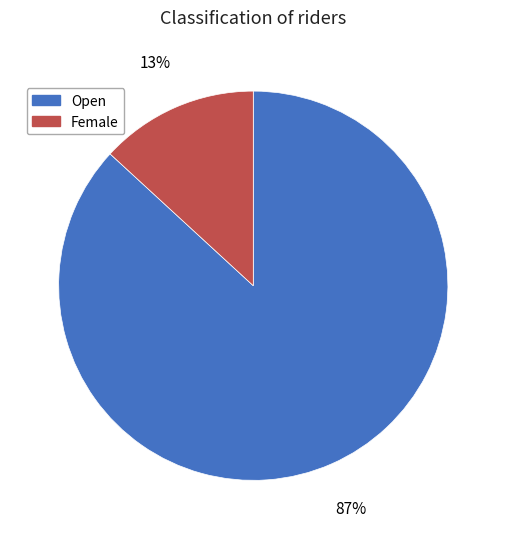

Which has a higher value, Open or Female?

Open